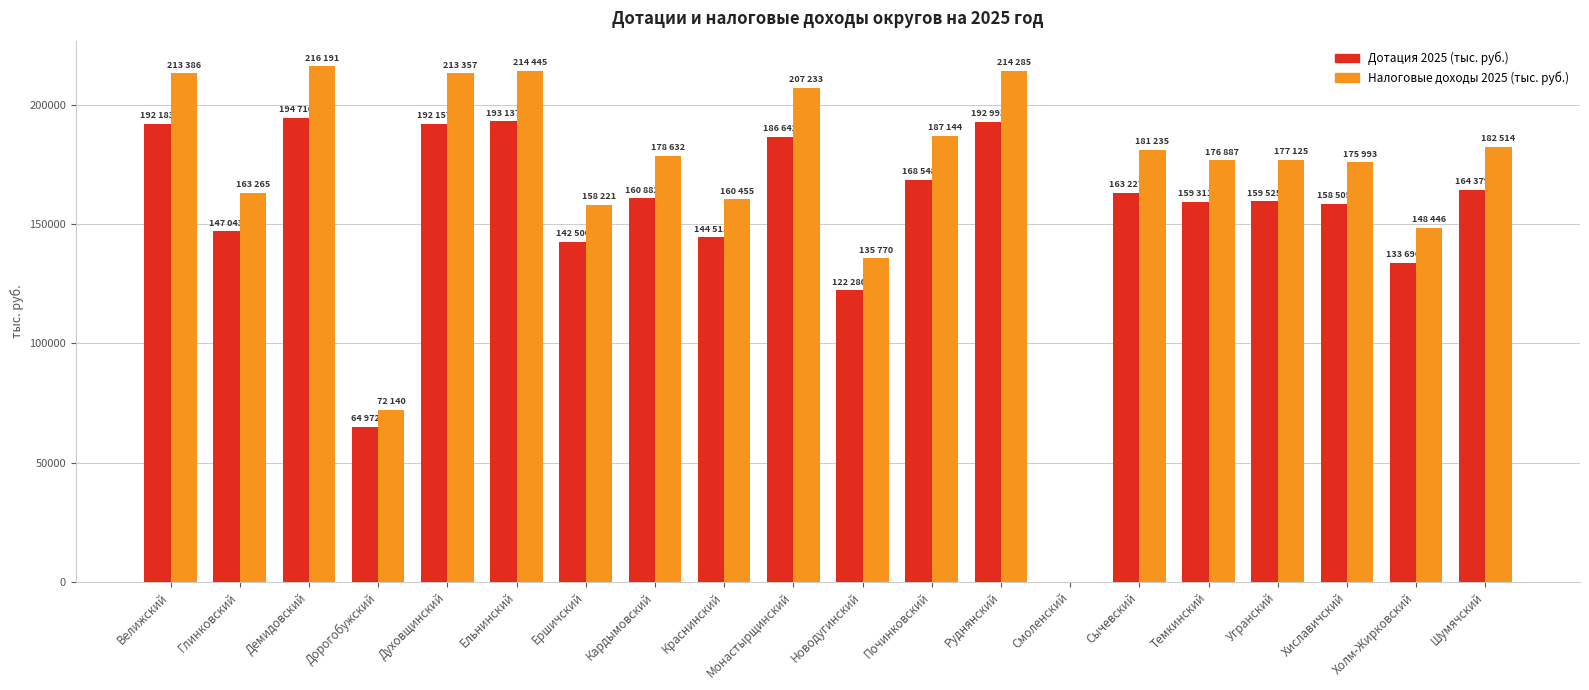

What is the sum of the Дотация 2025 (тыс. руб.) values at Краснинский and Дорогобужский?

209483